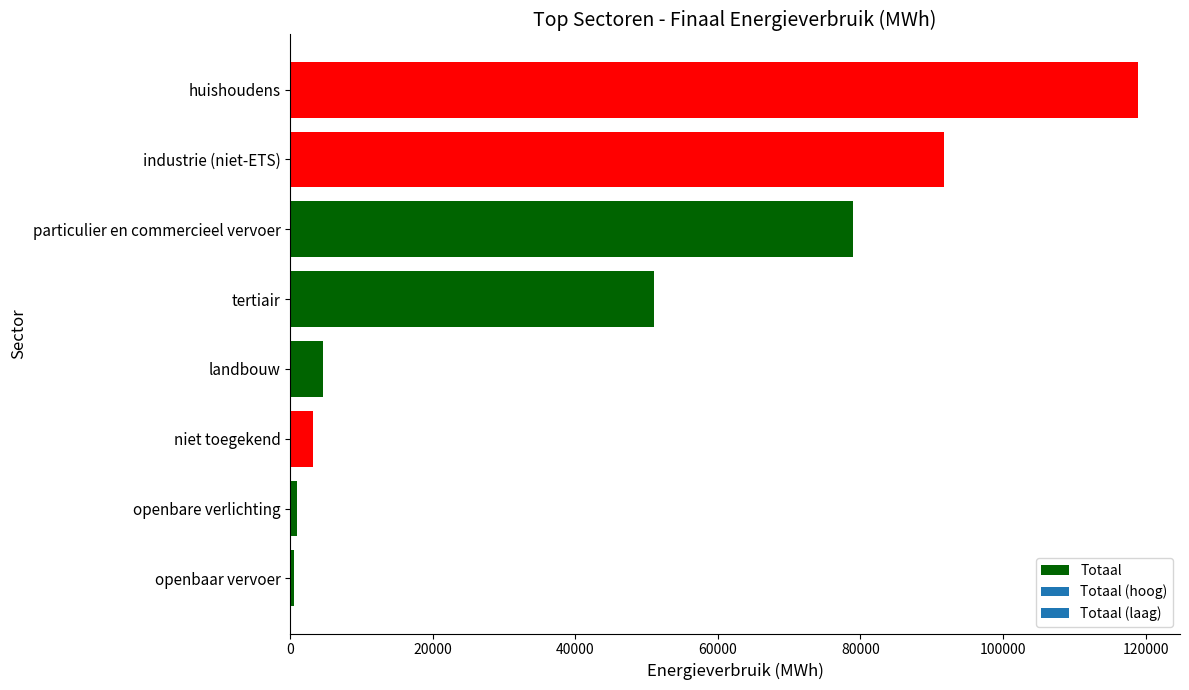

The chart shows a value of 4622.4 at landbouw. True or false?

True